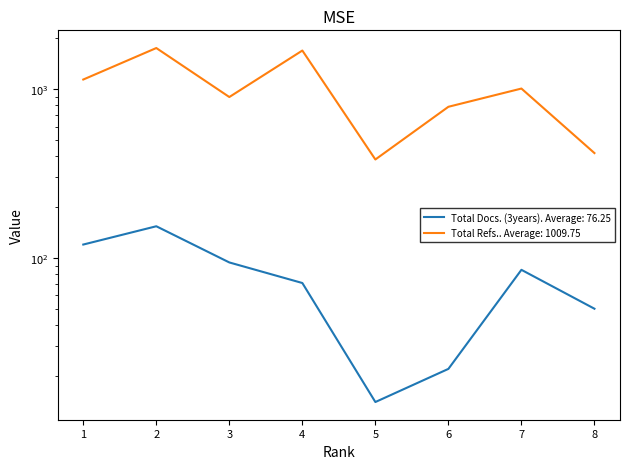

At how many categories does at least one series exceed 185?

8